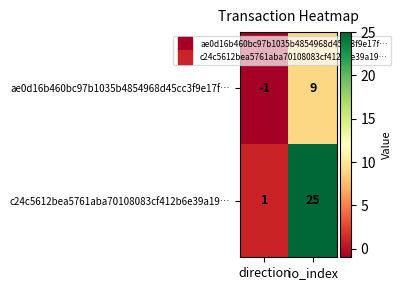

Count the number of data series in this chart.

2